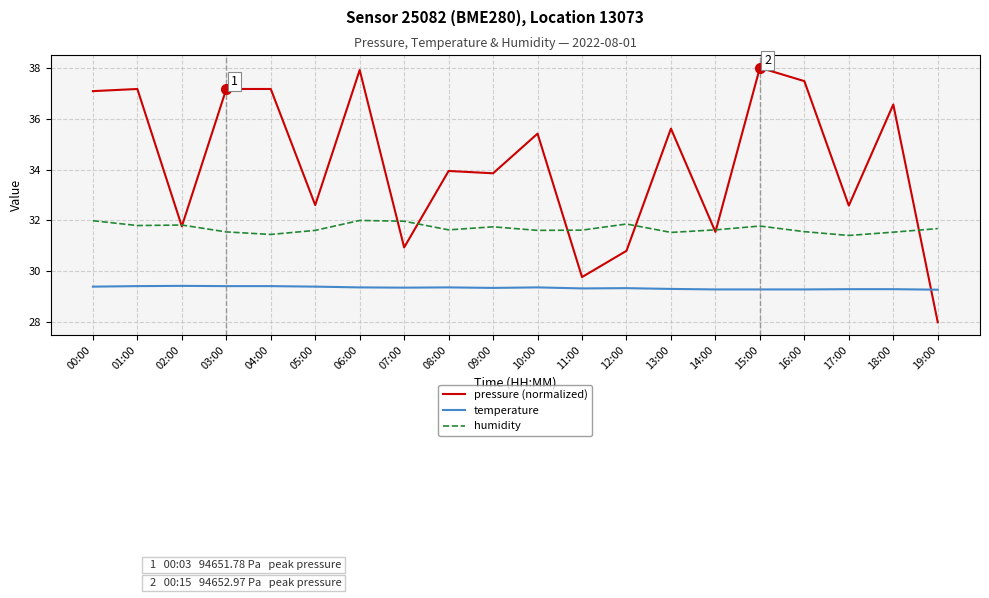

Is the value of temperature at 12:00 greater than the value of humidity at 17:00?

No